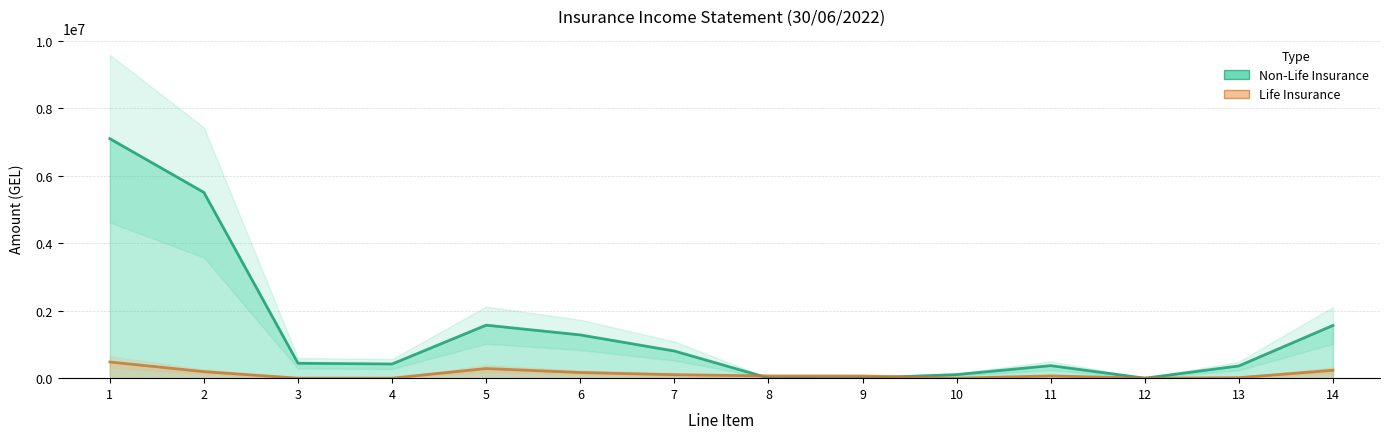

Which series has the largest total across all categories?

Non-Life Insurance